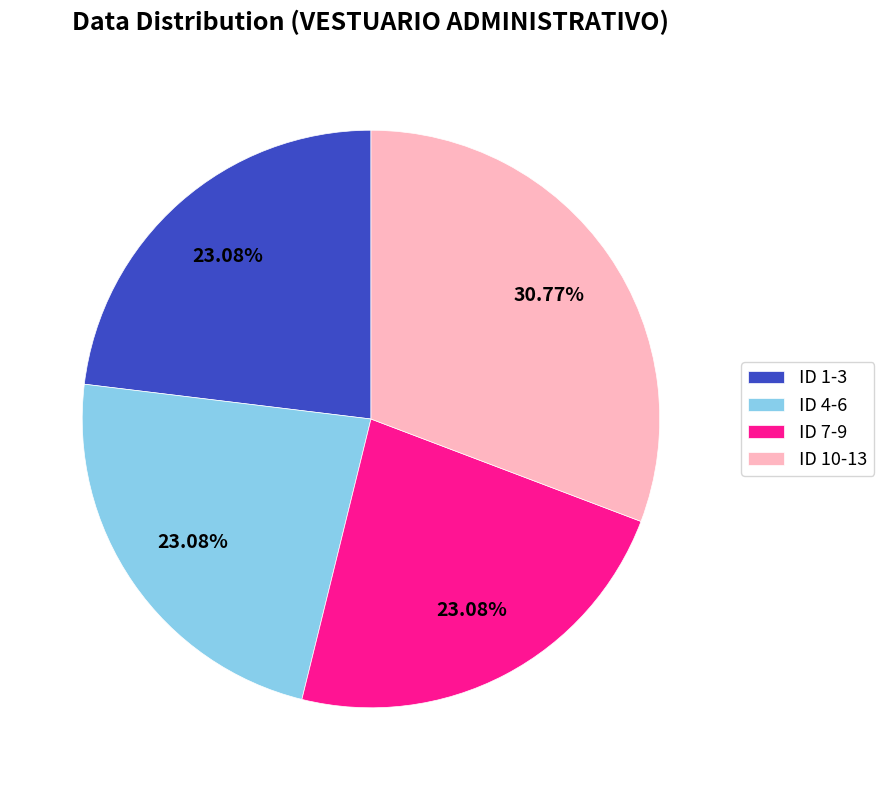

Is there any slice that represents more than half of the pie?

No